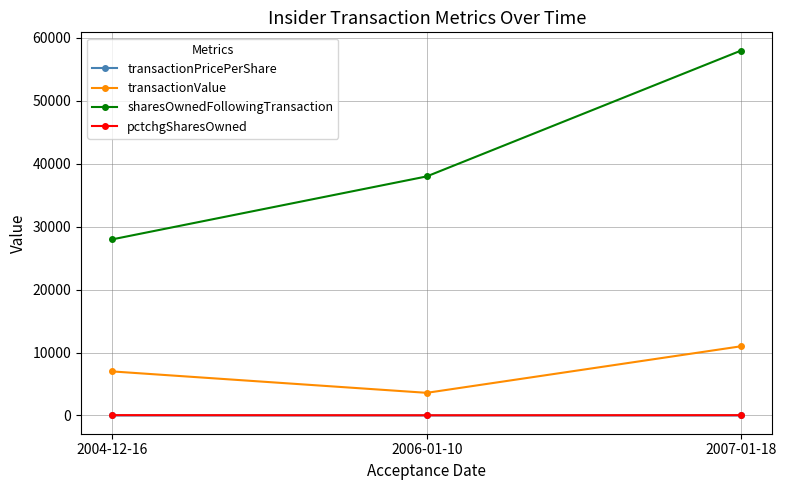

How many pctchgSharesOwned values are between 36 and 56?

3